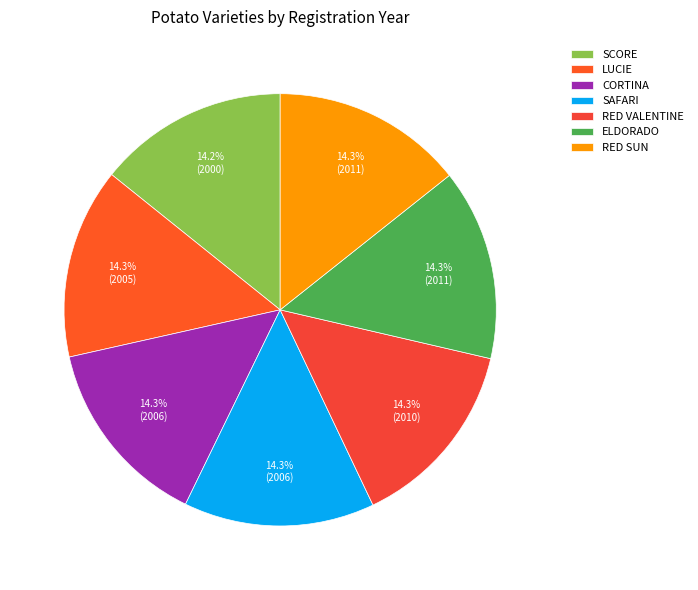

How many slices are in this pie chart?

7